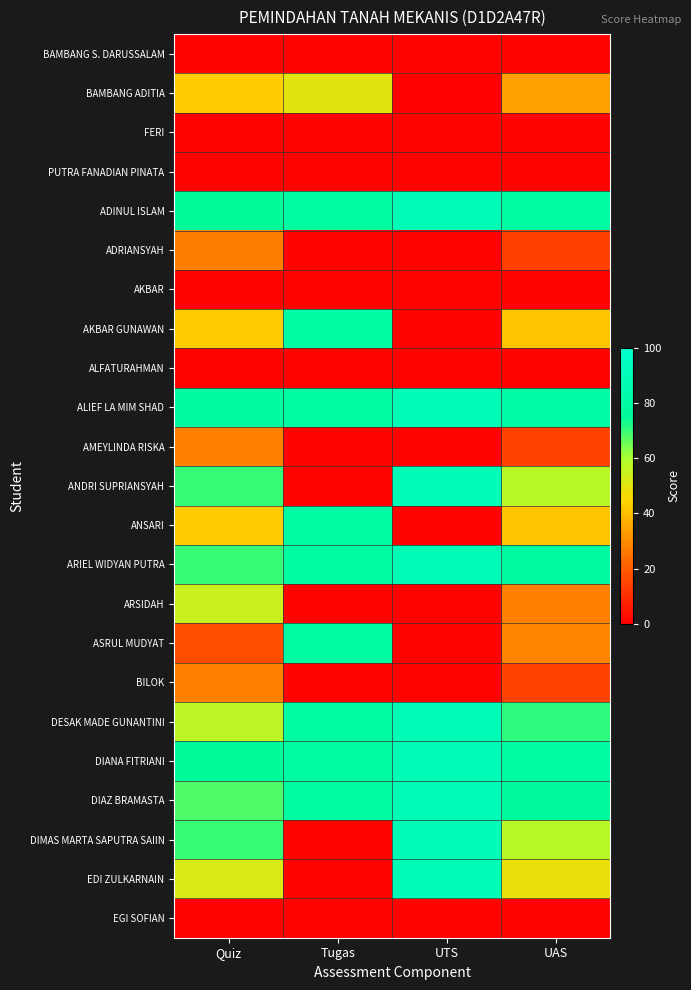

Rank the series by their maximum value, from highest to lowest.

ADINUL ISLAM, ALIEF LA MIM SHAD, ANDRI SUPRIANSYAH, ARIEL WIDYAN PUTRA, DESAK MADE GUNANTINI, DIANA FITRIANI, DIAZ BRAMASTA, DIMAS MARTA SAPUTRA SAIIN, EDI ZULKARNAIN, AKBAR GUNAWAN, ANSARI, ASRUL MUDYAT, ARSIDAH, BAMBANG ADITIA, AMEYLINDA RISKA, BILOK, ADRIANSYAH, BAMBANG S. DARUSSALAM, FERI, PUTRA FANADIAN PINATA, AKBAR, ALFATURAHMAN, EGI SOFIAN